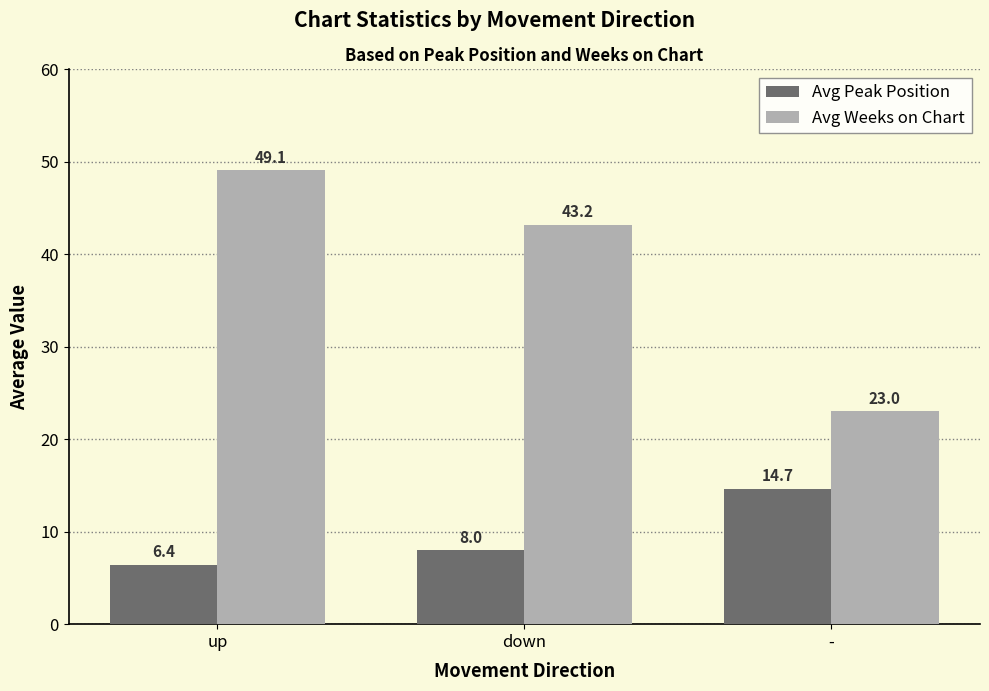

At which label is Avg Peak Position closest to 10?

down